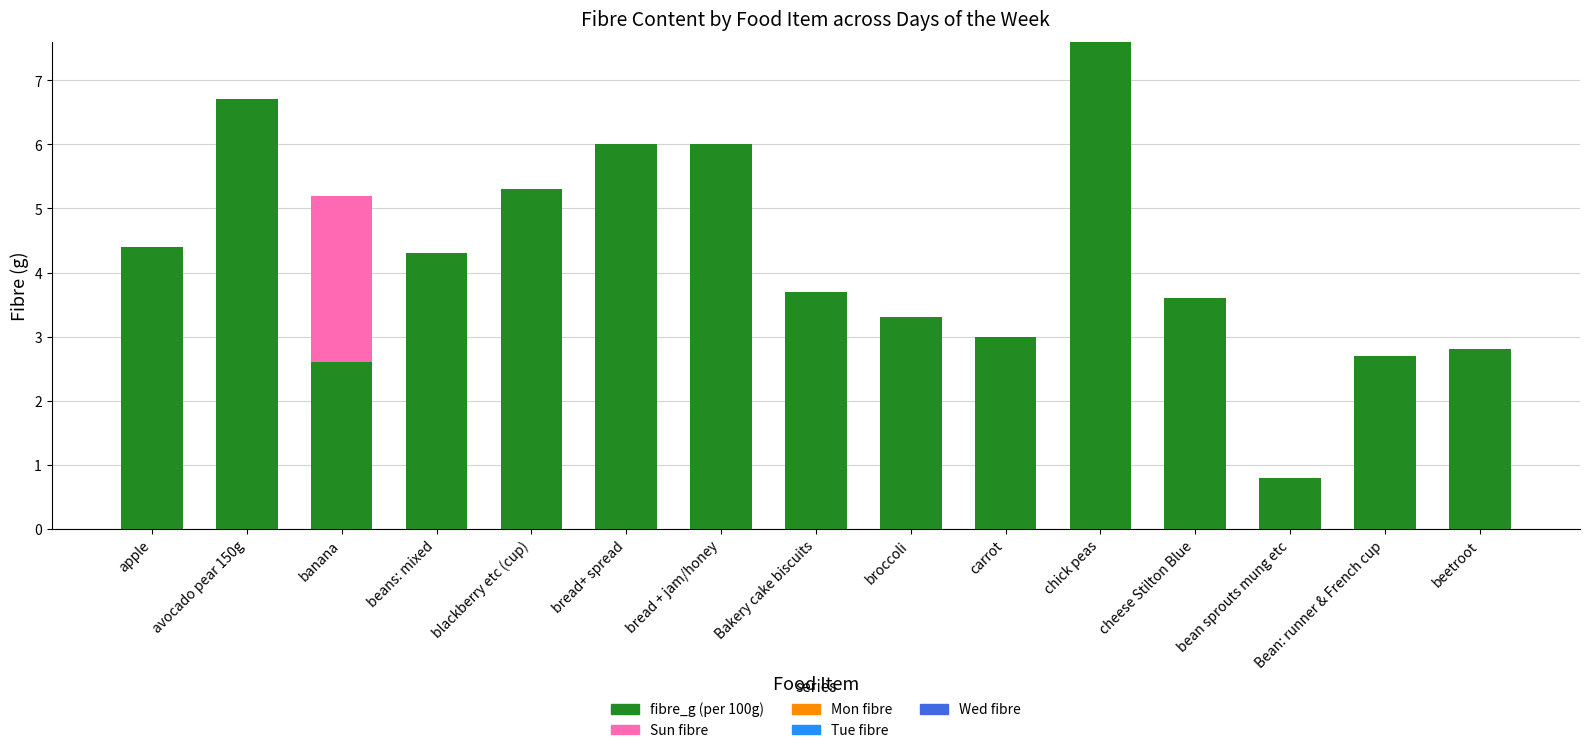

At which category is the sum across all series the highest?

chick peas